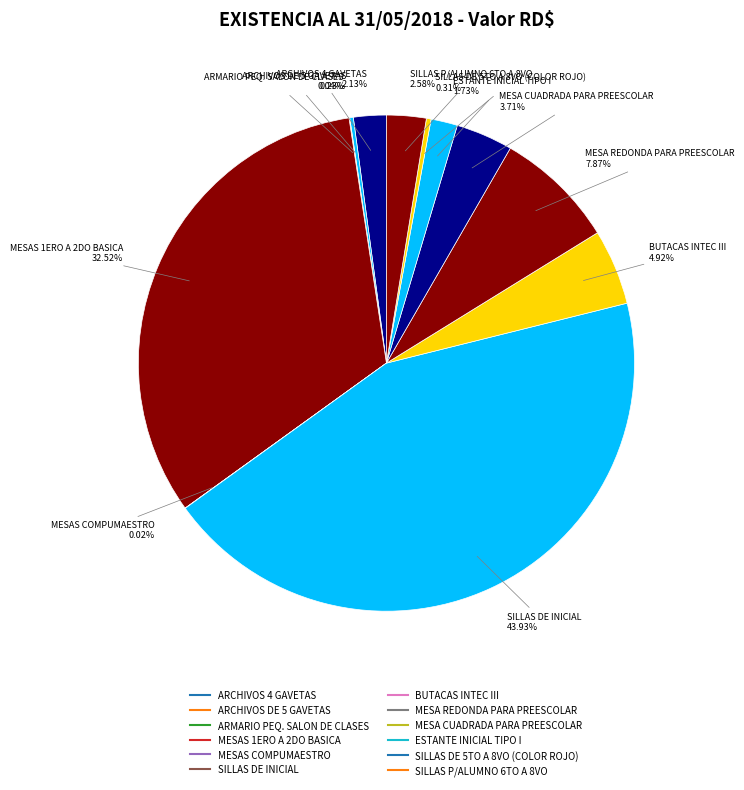

Do MESA REDONDA PARA PREESCOLAR and ESTANTE INICIAL TIPO I together represent more than half of the pie?

No